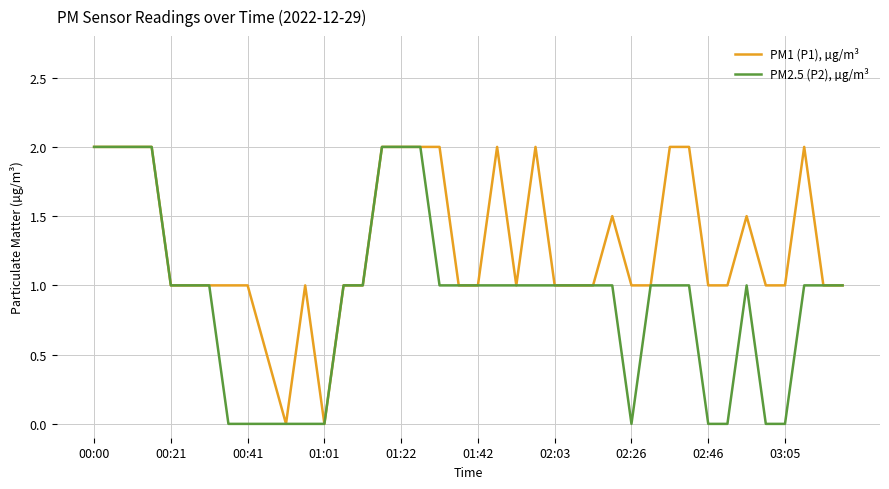

What is the average value of the PM2.5 (P2), µg/m³ series?

0.9